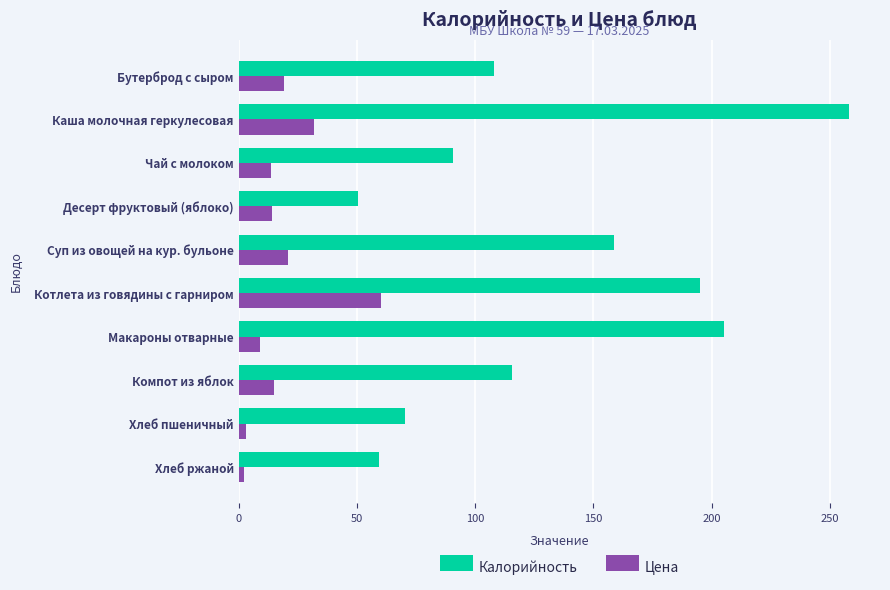

Rank the categories by Калорийность value from highest to lowest.

Каша молочная геркулесовая, Макароны отварные, Котлета из говядины с гарниром, Суп из овощей на кур. бульоне, Компот из яблок, Бутерброд с сыром, Чай с молоком, Хлеб пшеничный, Хлеб ржаной, Десерт фруктовый (яблоко)